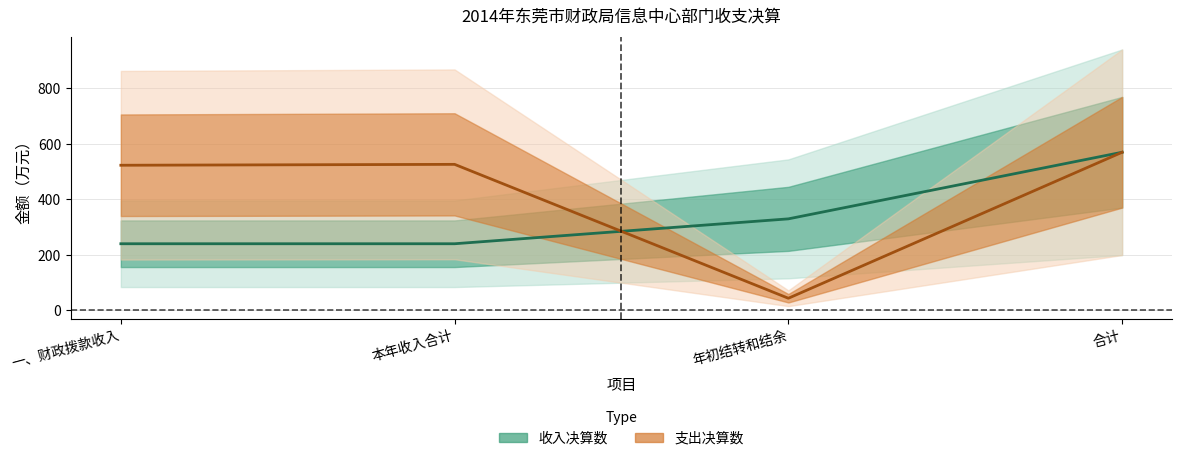

Which series ends up on top after the final intersection of 支出决算数 and 收入决算数?

收入决算数